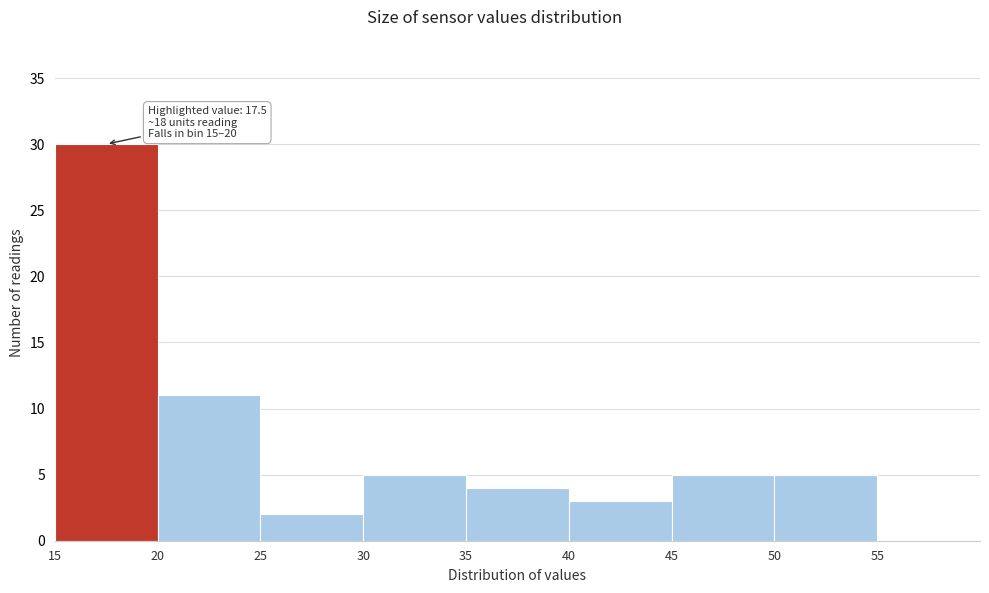

Over which range of the x-axis is the bar tallest?

15 to 20